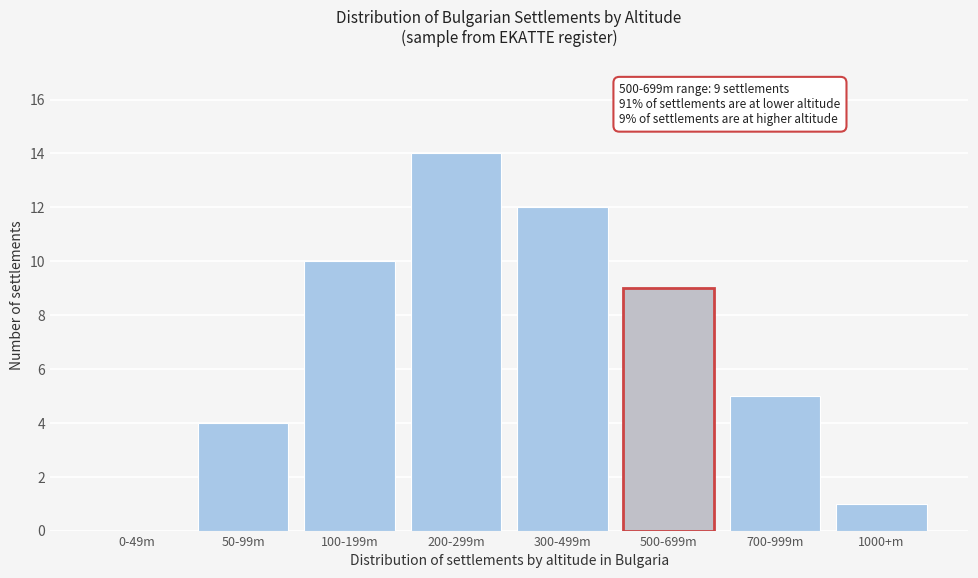

Reading right to left, transcribe all the data shown in this chart.

1000+m=1	700-999m=5	500-699m=9	300-499m=12	200-299m=14	100-199m=10	50-99m=4	0-49m=0